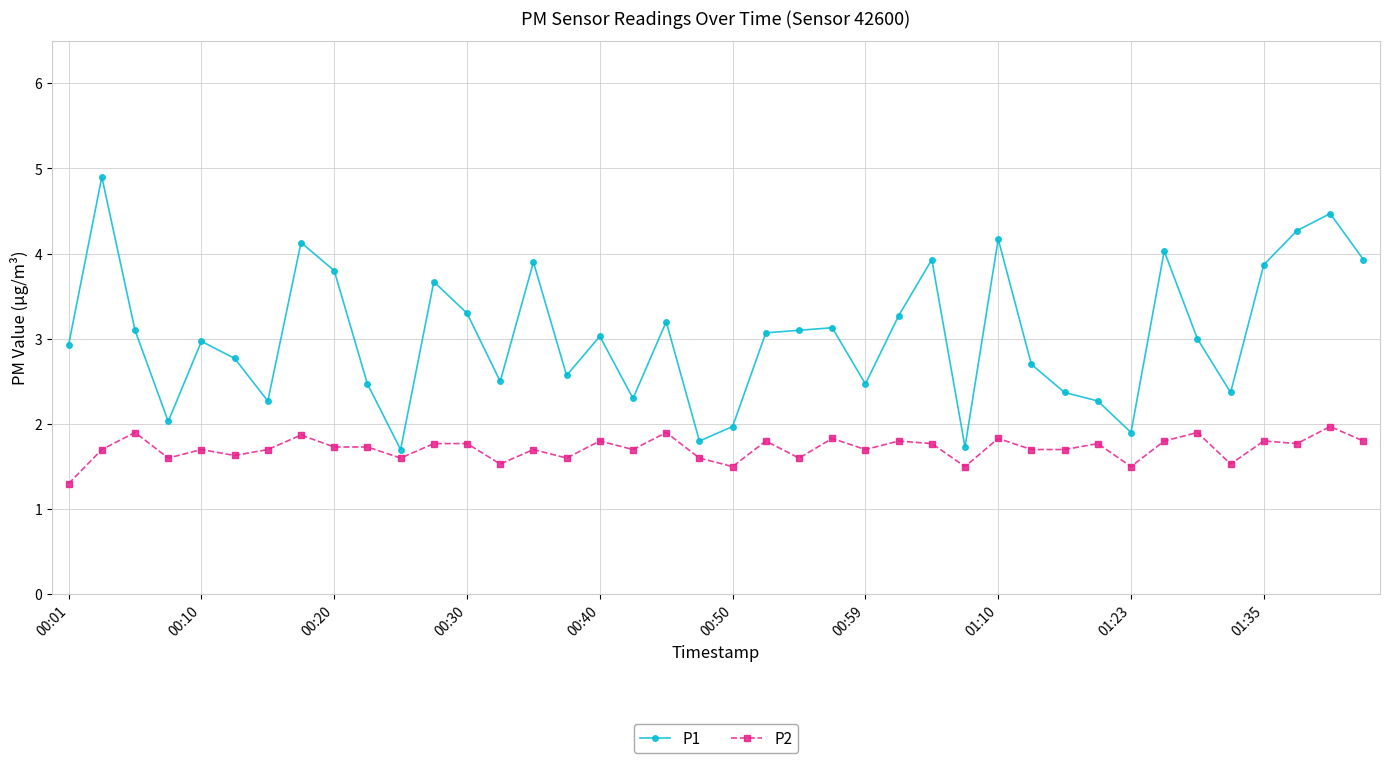

How many lines are shown in the chart?

2